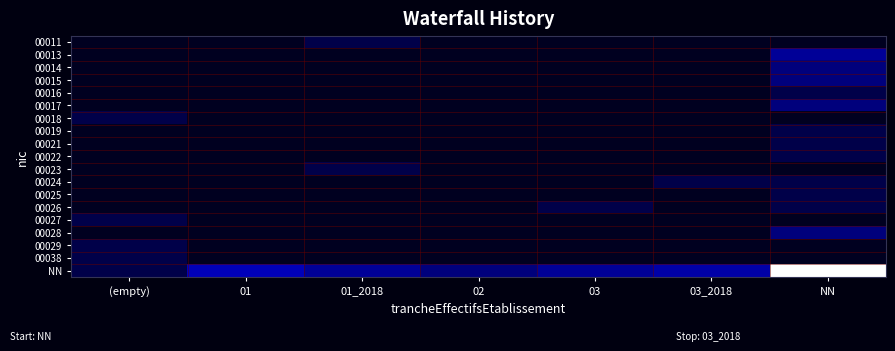

What is the total value across all series at 03?

4